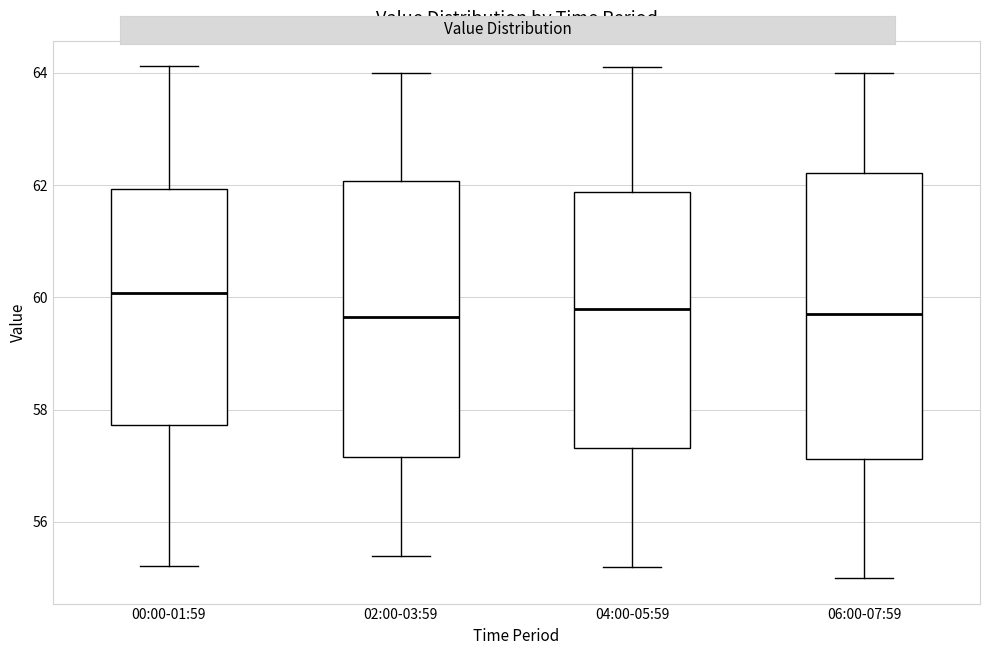

Reading left to right, read every box against the y-axis: the position of its median line, the range the box covers, and the ends of its whiskers. The values are not printed on the chart, so give them approximately, as read against the axis.

00:00-01:59: median 60.0, box 57.8 to 62.0, whiskers 55.2 to 64.2
02:00-03:59: median 59.6, box 57.2 to 62.0, whiskers 55.4 to 64.0
04:00-05:59: median 59.8, box 57.4 to 61.8, whiskers 55.2 to 64.2
06:00-07:59: median 59.8, box 57.2 to 62.2, whiskers 55.0 to 64.0